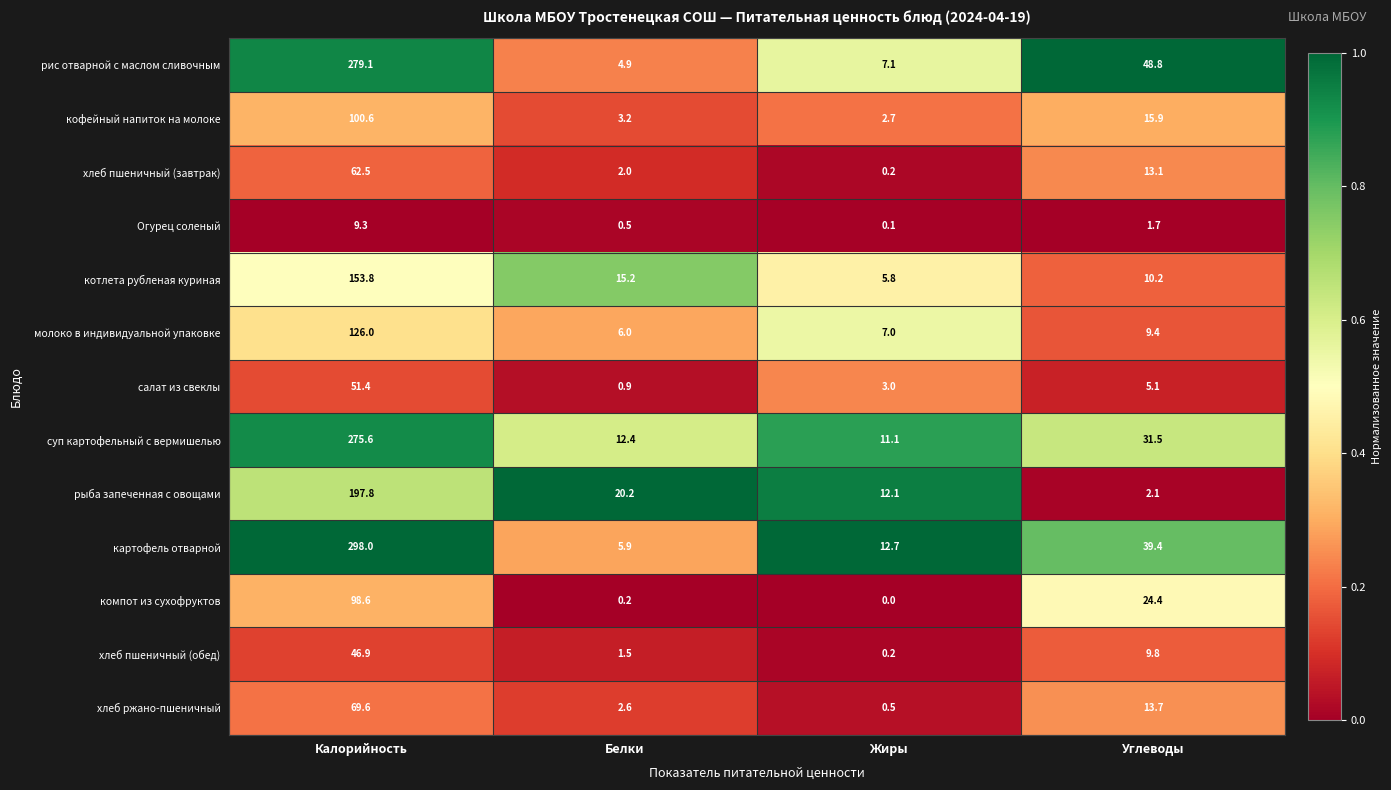

How many categories are shown in the chart?

4